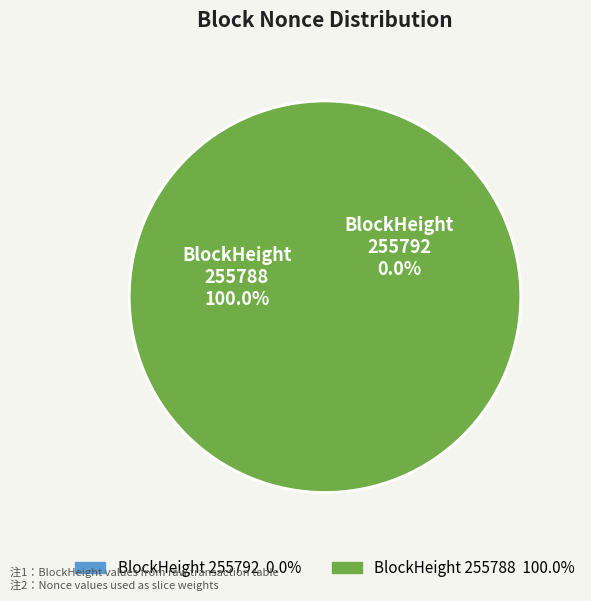

Is the sum of 255792 and 255788 greater than half?

Yes